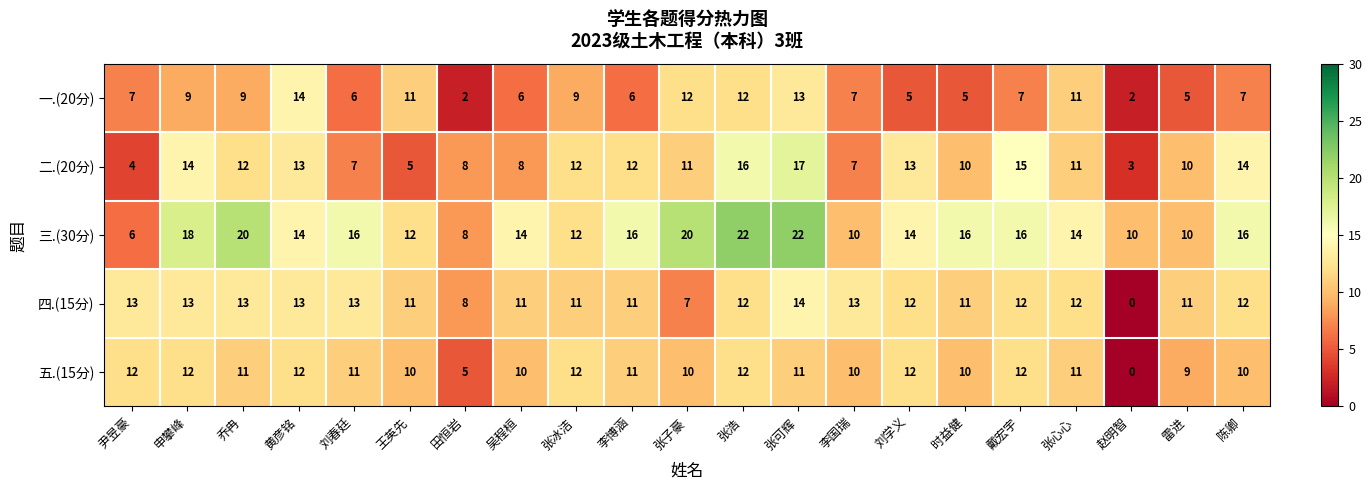

The 四.(15分) series shows 13 at 尹昱豪. True or false?

True